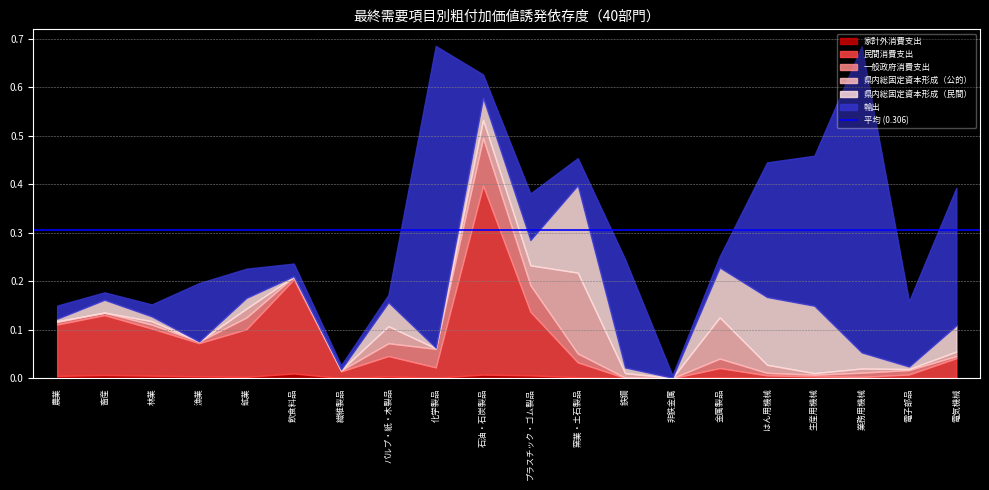

Where is 県内総固定資本形成（民間） nearest to the value 0?

漁業